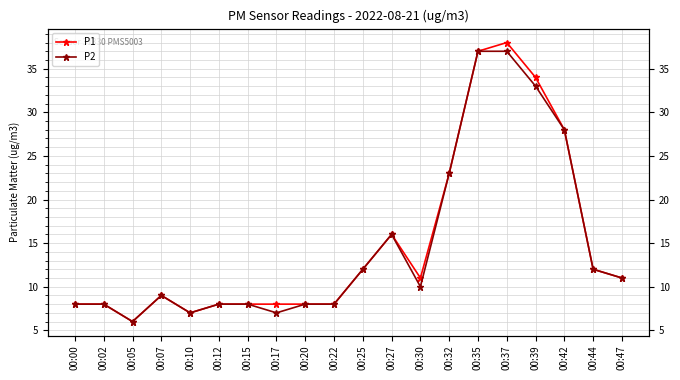

What is the difference between the second highest and second lowest values in the P2 series?

30